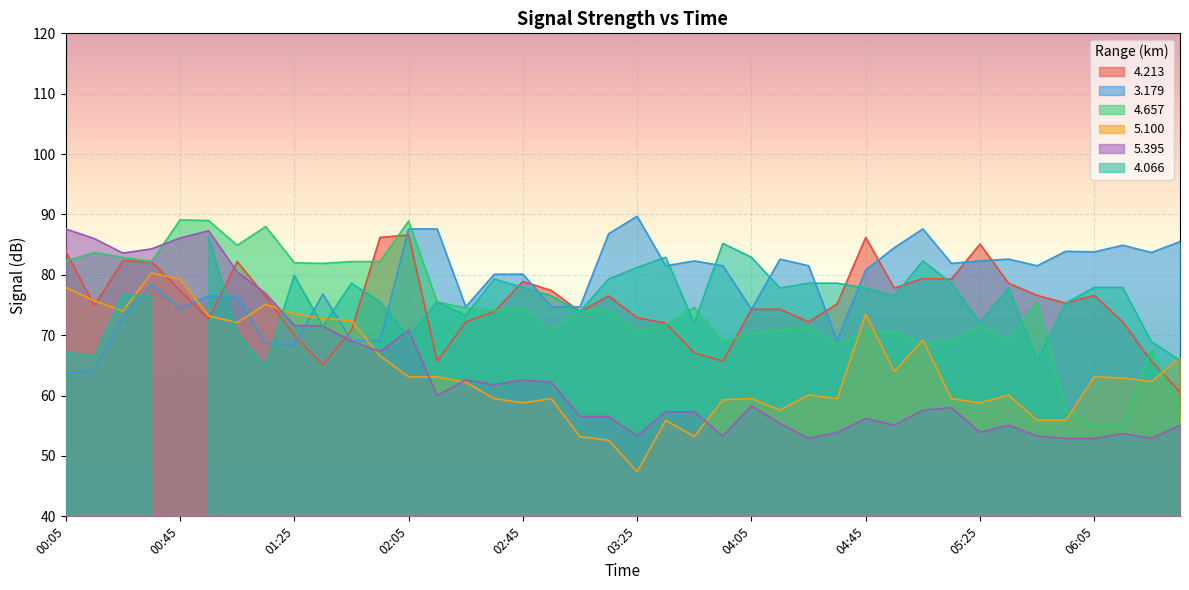

Is it true that 5.395 equals 81.4 at 03:25?

False